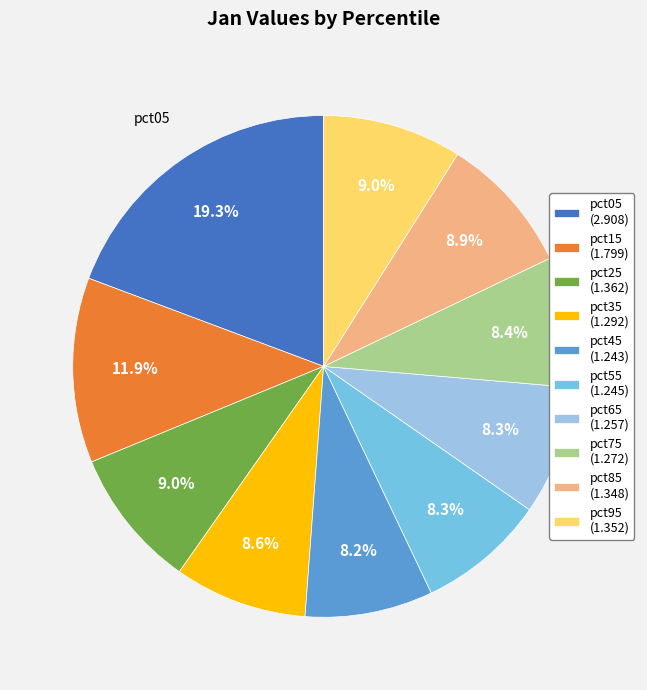

What is the largest slice in the pie chart?

pct05